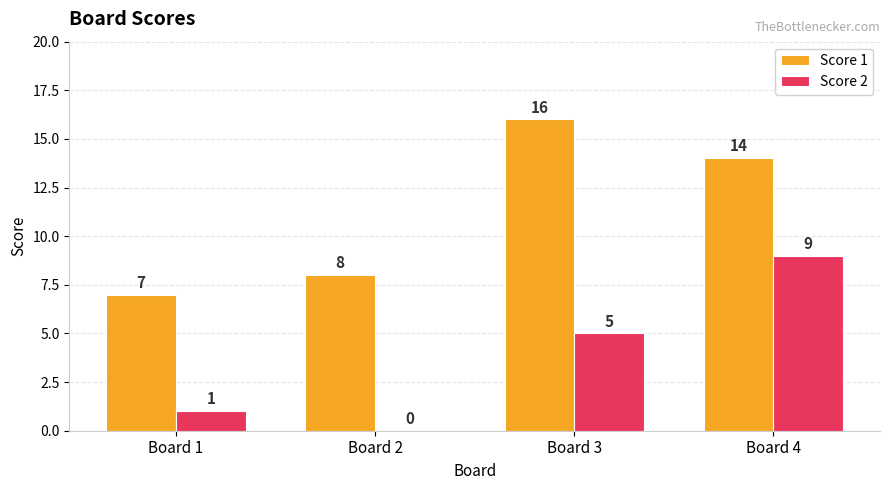

What is the maximum value shown in the chart?

16